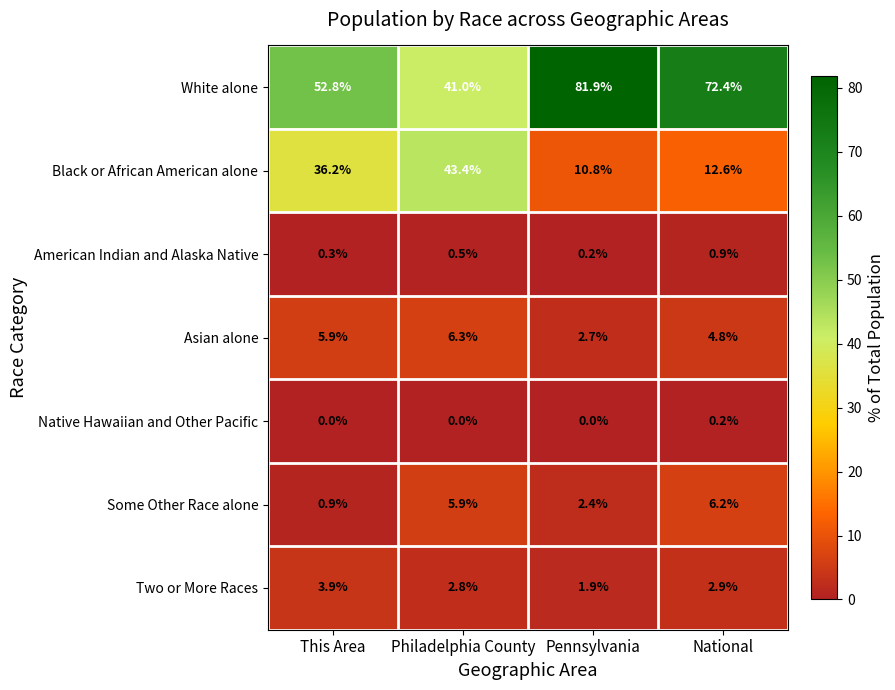

What is the difference between the Some Other Race alone values at National and Pennsylvania?

3.8